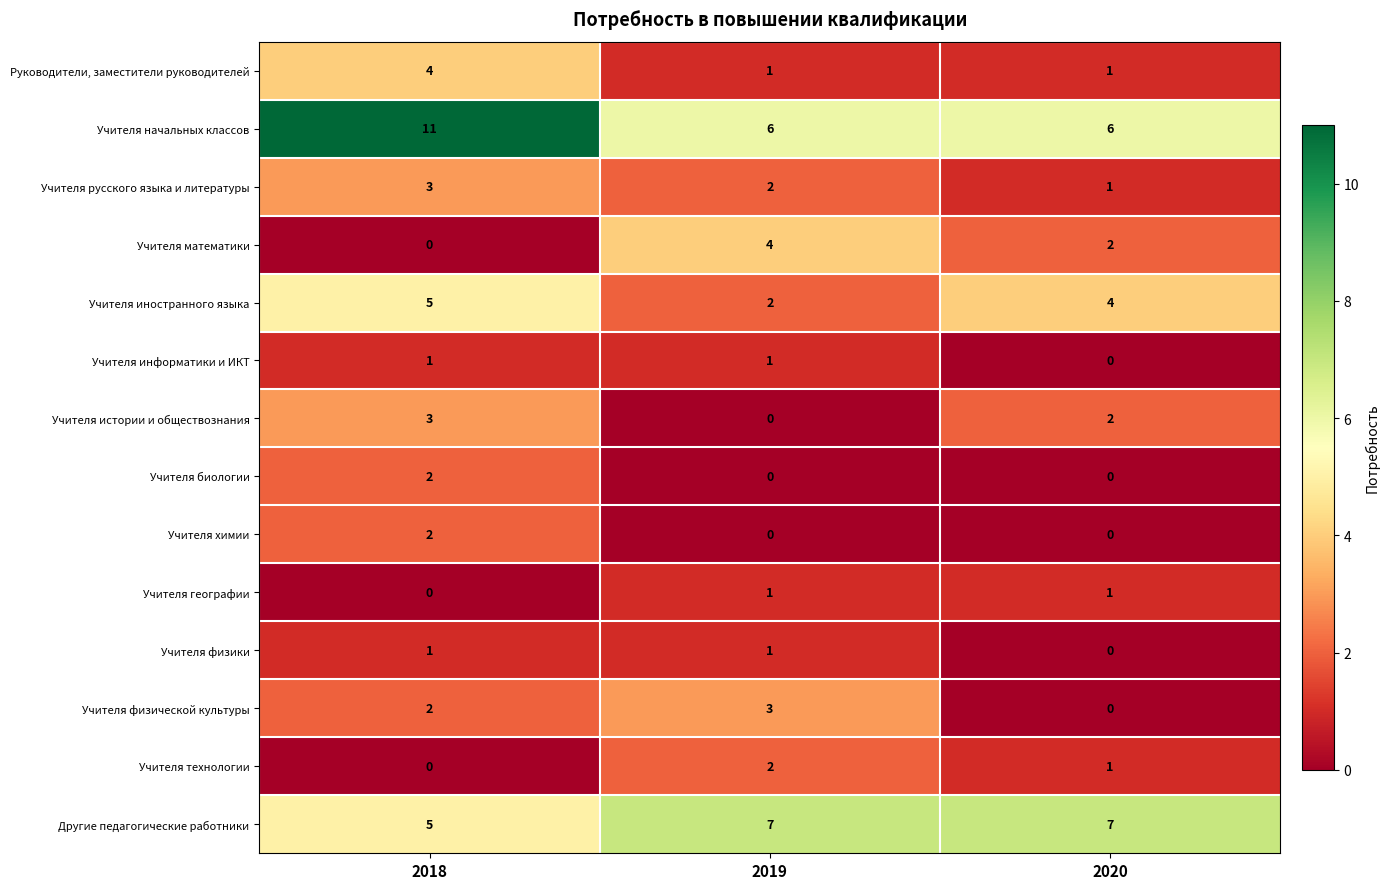

List the labels in order of Учителя истории и обществознания value, smallest first.

2019, 2020, 2018